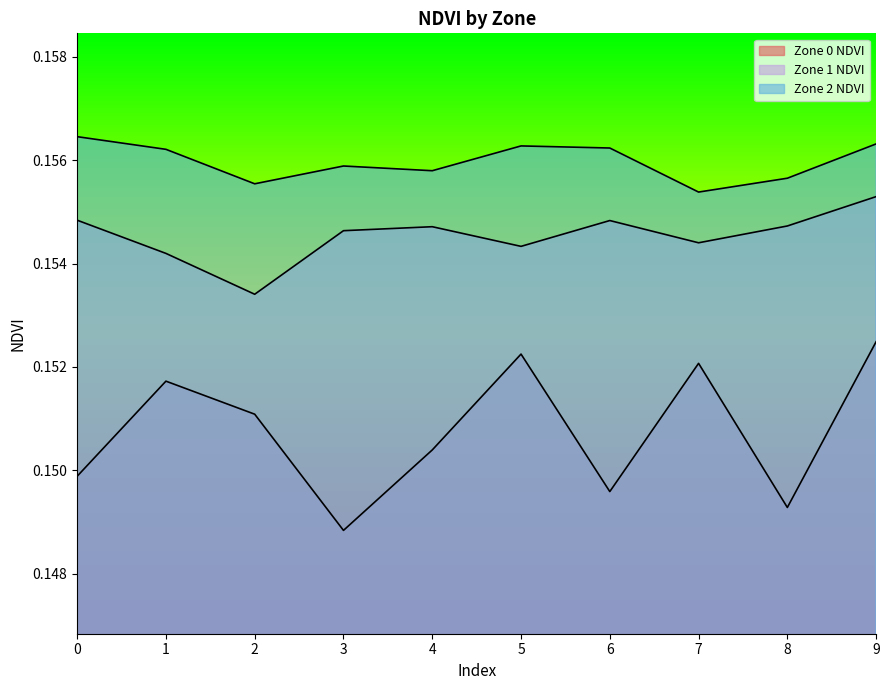

Rank the series by their average value, from lowest to highest.

Zone 0 NDVI, Zone 1 NDVI, Zone 2 NDVI